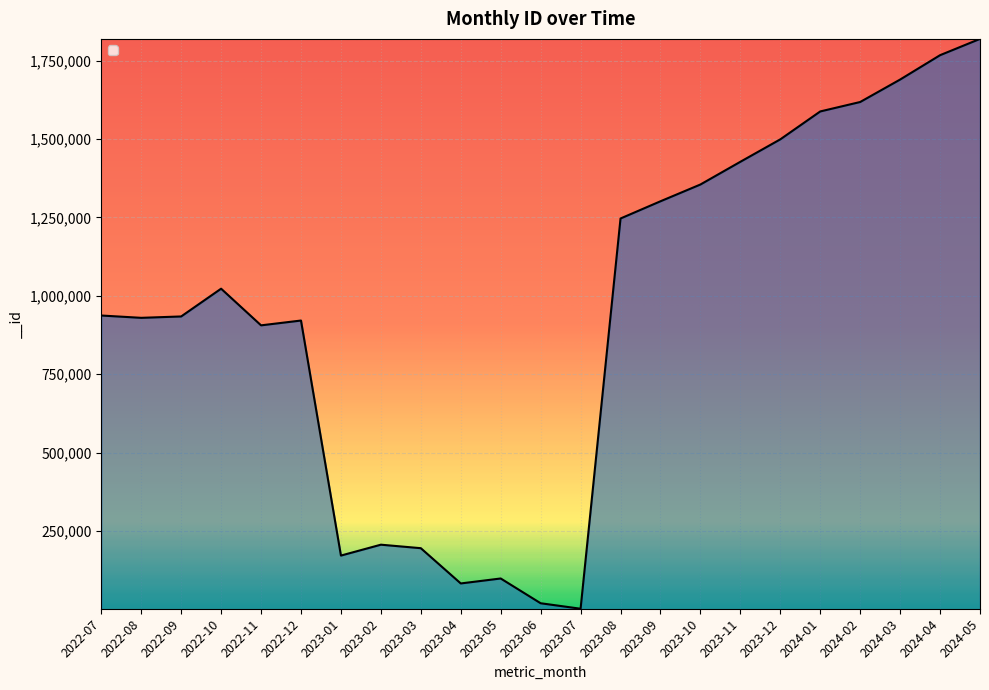

Is it true that the value at 2024-02 is 1618256?

True